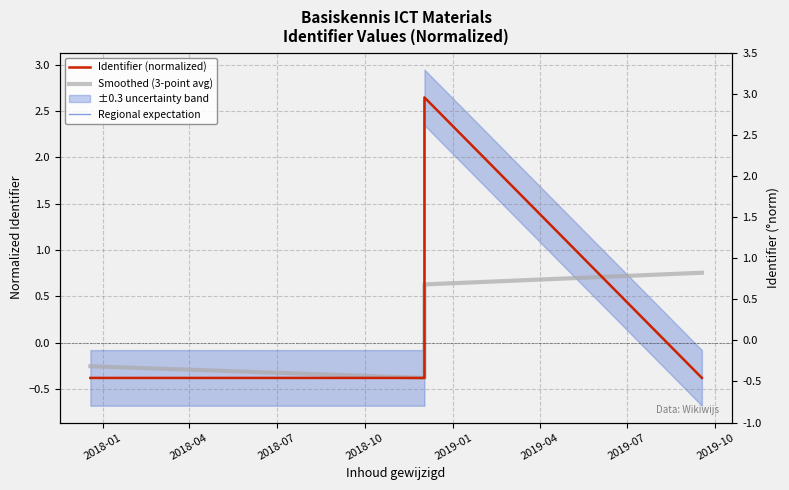

Which series changed the most between 2018-01 and 2019-10?

Smoothed (3-point avg)